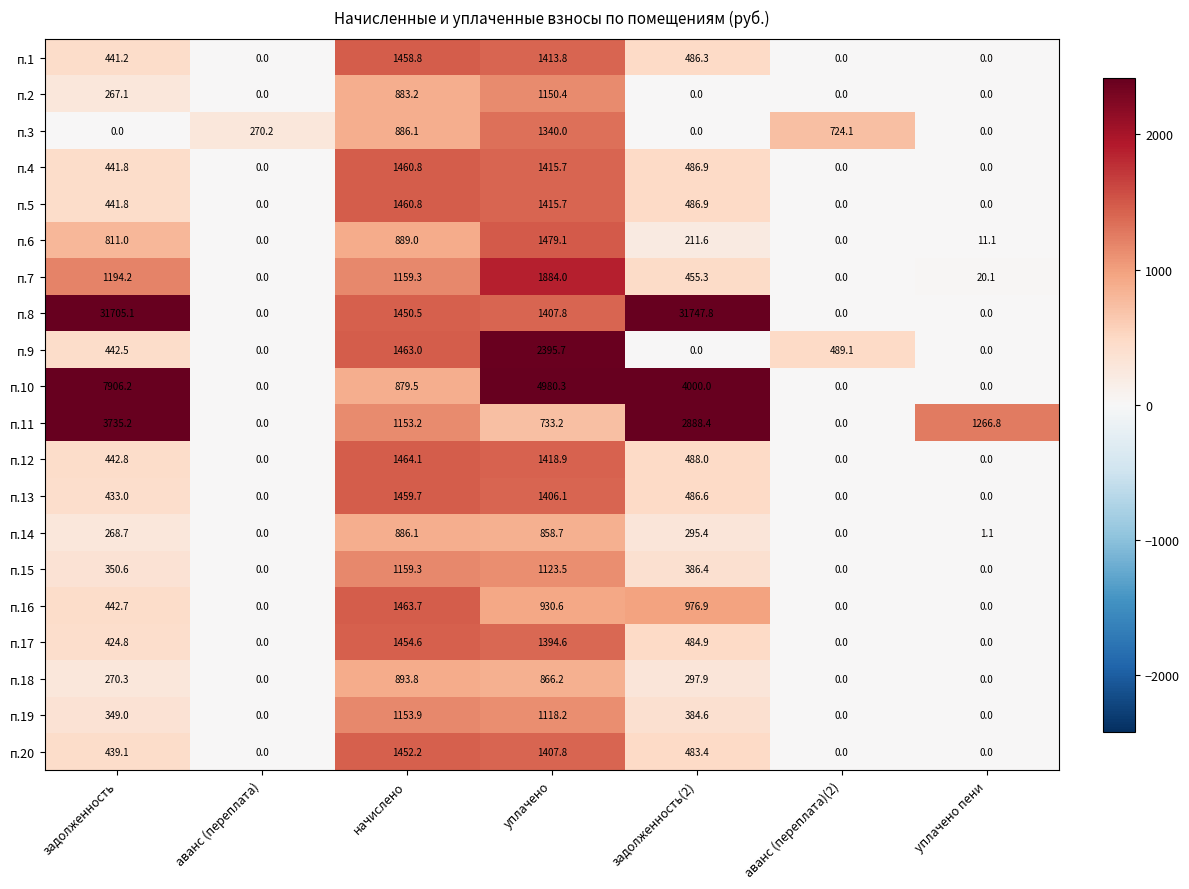

Is it true that п.4 equals 1415.7 at уплачено?

True